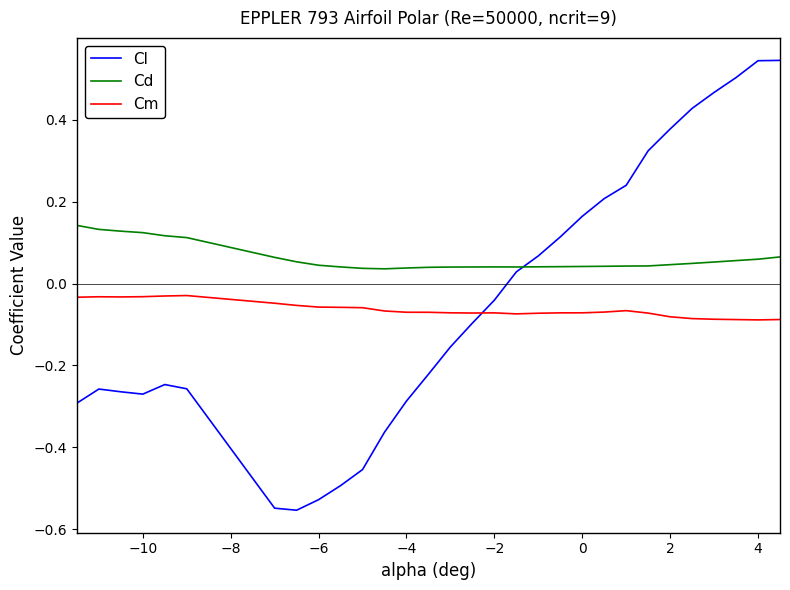

Which series has the largest range (max minus min)?

Cl